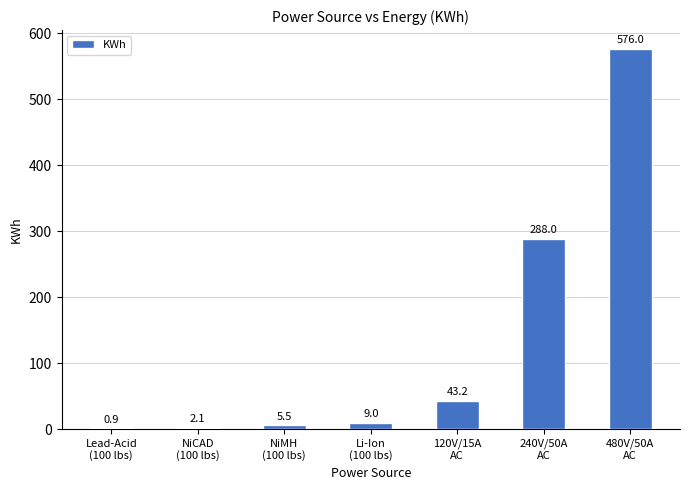

The chart shows a value of 194.8 at 240V/50A
AC. True or false?

False